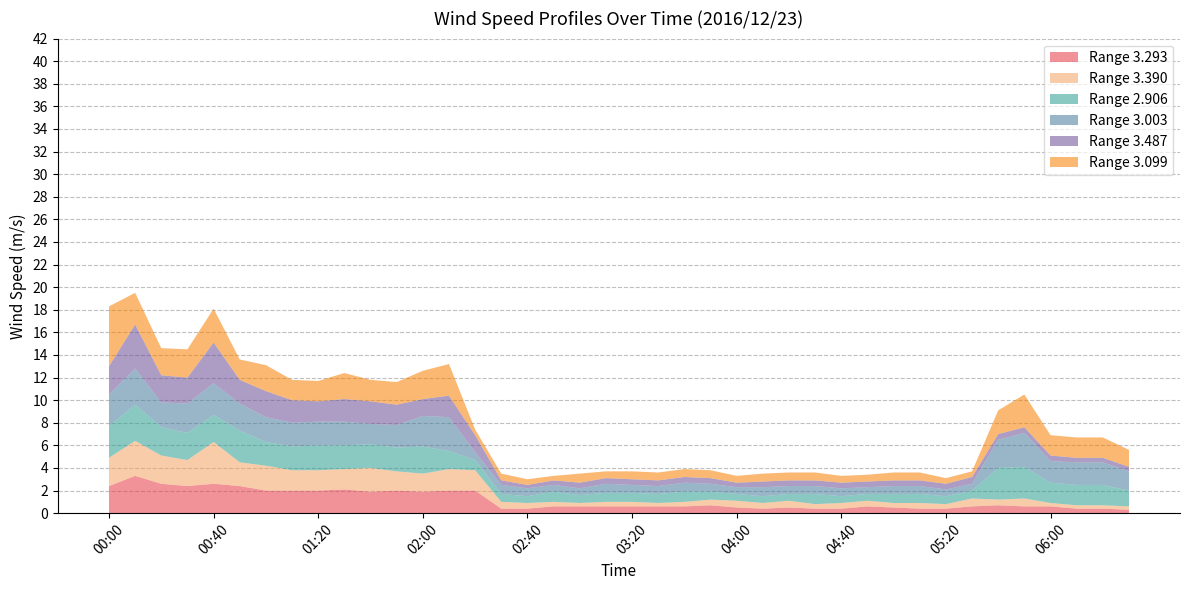

Reading right to left, extract all data points from this chart.

3.293: 0.3	0.4	0.4	0.6	0.6	0.7	0.6	0.4	0.4	0.5	0.6	0.4	0.4	0.5	0.4	0.5	0.7	0.6	0.6	0.6	0.6	0.6	0.6	0.4	0.4	2.0	2.0	1.9	2.0	1.9	2.1	2.0	2.0	2.0	2.4	2.6	2.4	2.6	3.3	2.4
3.390: 0.3	0.3	0.3	0.3	0.7	0.5	0.7	0.4	0.5	0.4	0.5	0.5	0.4	0.6	0.5	0.6	0.5	0.4	0.3	0.4	0.4	0.3	0.4	0.5	0.6	1.8	1.9	1.6	1.7	2.1	1.8	1.8	1.8	2.2	2.1	3.7	2.3	2.5	3.1	2.5
2.906: 1.4	1.8	1.8	1.8	2.8	2.8	0.7	0.7	0.8	0.8	0.6	0.6	0.9	0.6	0.6	0.6	0.7	0.9	0.8	0.8	0.8	0.7	0.9	0.6	0.7	0.9	1.6	2.4	2.1	2.1	2.1	2.2	2.1	2.1	2.8	2.4	2.4	2.5	3.2	2.8
3.003: 1.7	2.0	2.0	1.9	3.0	2.5	0.6	0.6	0.7	0.7	0.6	0.7	0.7	0.7	0.8	0.6	0.7	0.8	0.7	0.7	0.8	0.6	0.6	0.7	0.8	0.7	3.0	2.7	2.0	1.8	2.1	2.1	2.1	2.2	2.4	2.8	2.6	2.2	3.2	2.8
3.487: 0.4	0.4	0.4	0.5	0.5	0.5	0.6	0.5	0.5	0.5	0.5	0.5	0.5	0.5	0.5	0.4	0.5	0.5	0.5	0.5	0.5	0.5	0.4	0.3	0.4	1.5	1.9	1.5	1.8	2.0	2.0	1.8	2.0	2.3	2.1	3.6	2.3	2.4	3.9	2.5
3.099: 1.5	1.8	1.8	1.8	2.9	2.1	0.5	0.5	0.7	0.7	0.6	0.6	0.7	0.7	0.7	0.6	0.7	0.7	0.7	0.7	0.6	0.8	0.4	0.5	0.6	0.5	2.8	2.5	2.0	1.9	2.3	1.8	1.8	2.3	1.8	3.0	2.5	2.4	2.8	5.3